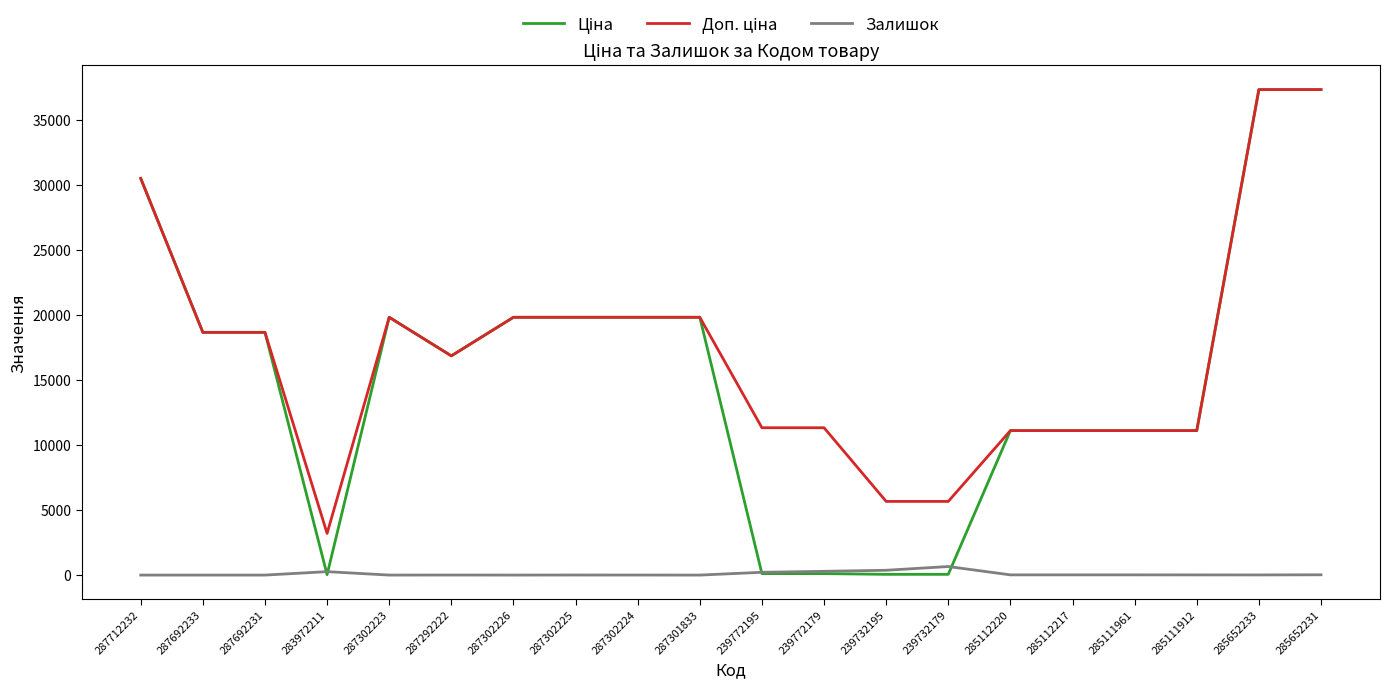

The Залишок series shows 5.0 at 287302225. True or false?

True